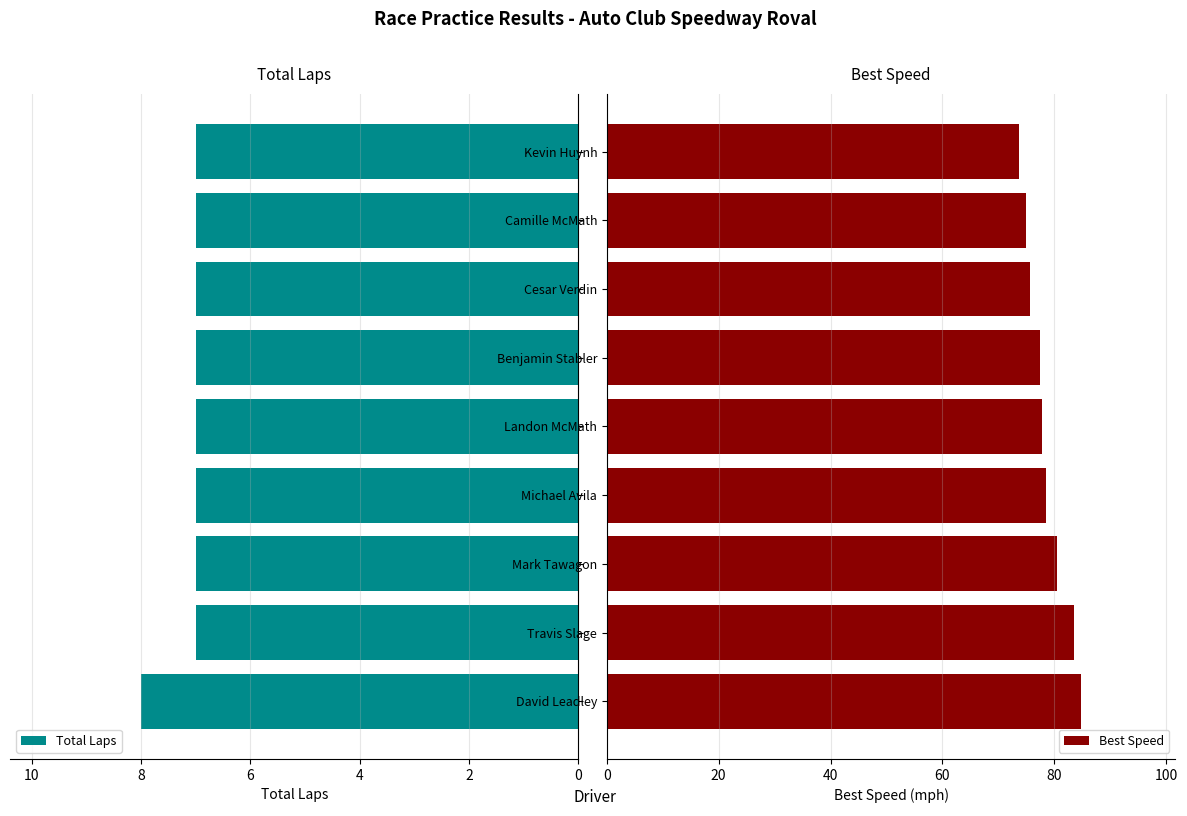

Which series has the largest total across all categories?

Best Speed